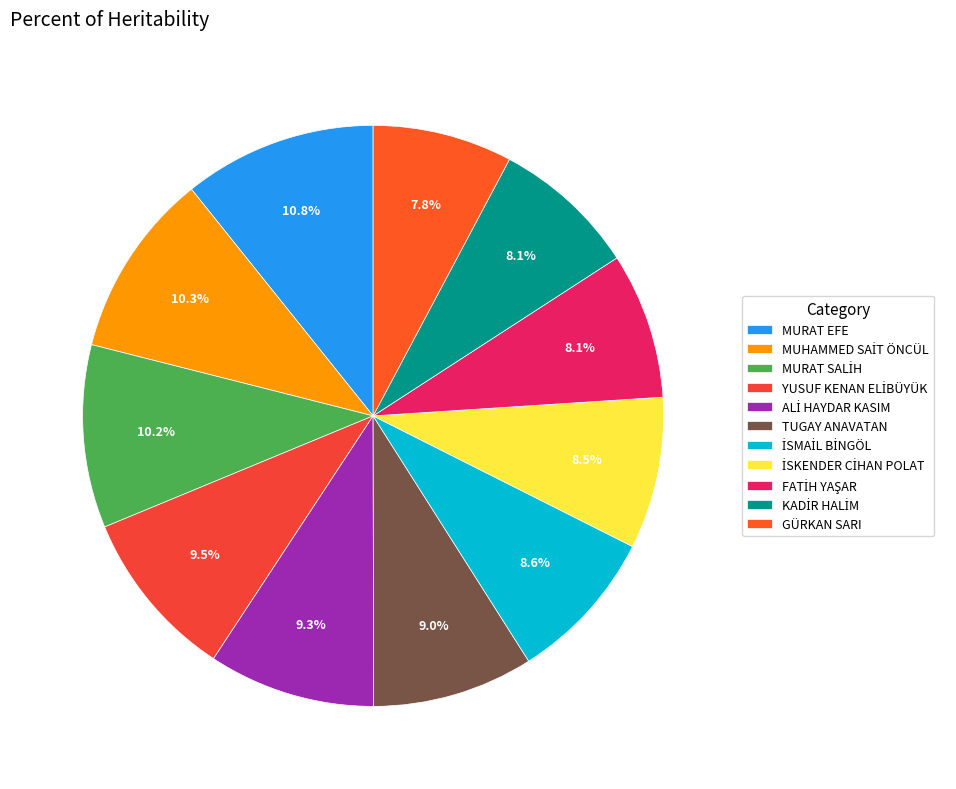

To the nearest percent, what is the average slice percentage?

9%